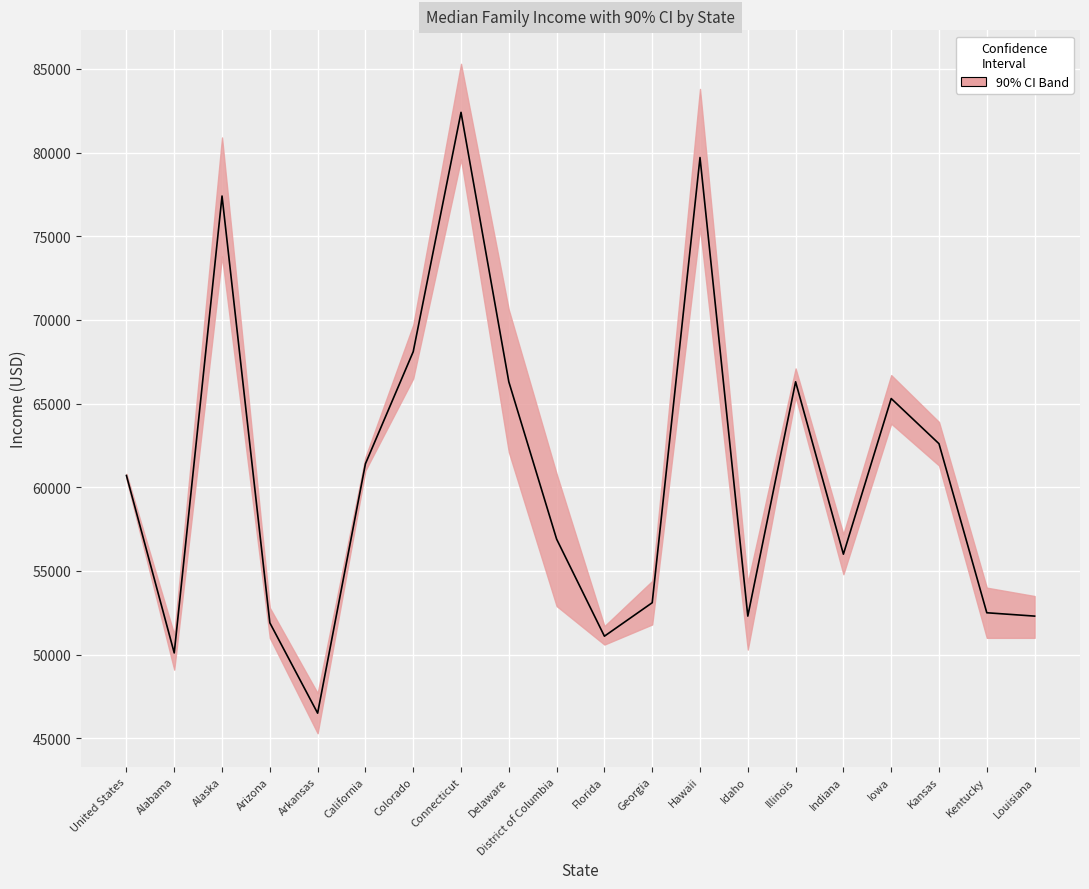

Count the number of categories in the chart.

20